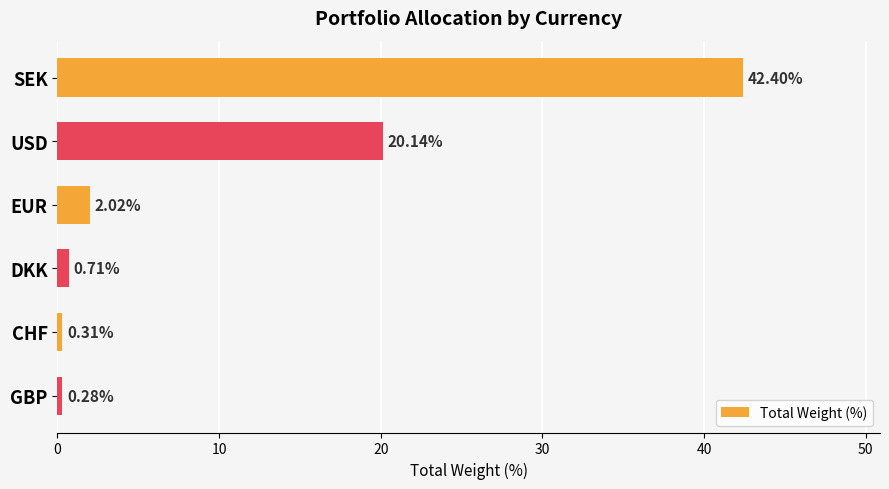

Rank the categories by value from lowest to highest.

GBP, CHF, DKK, EUR, USD, SEK